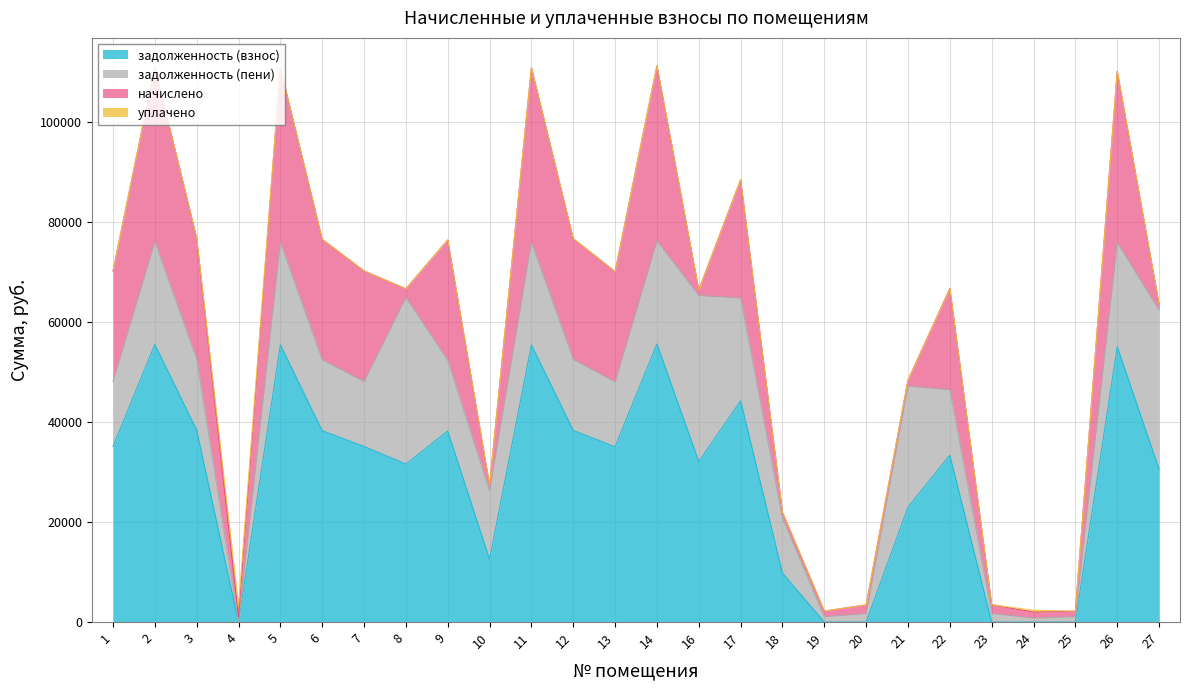

Is it true that уплачено equals 1311.5 at 17?

False